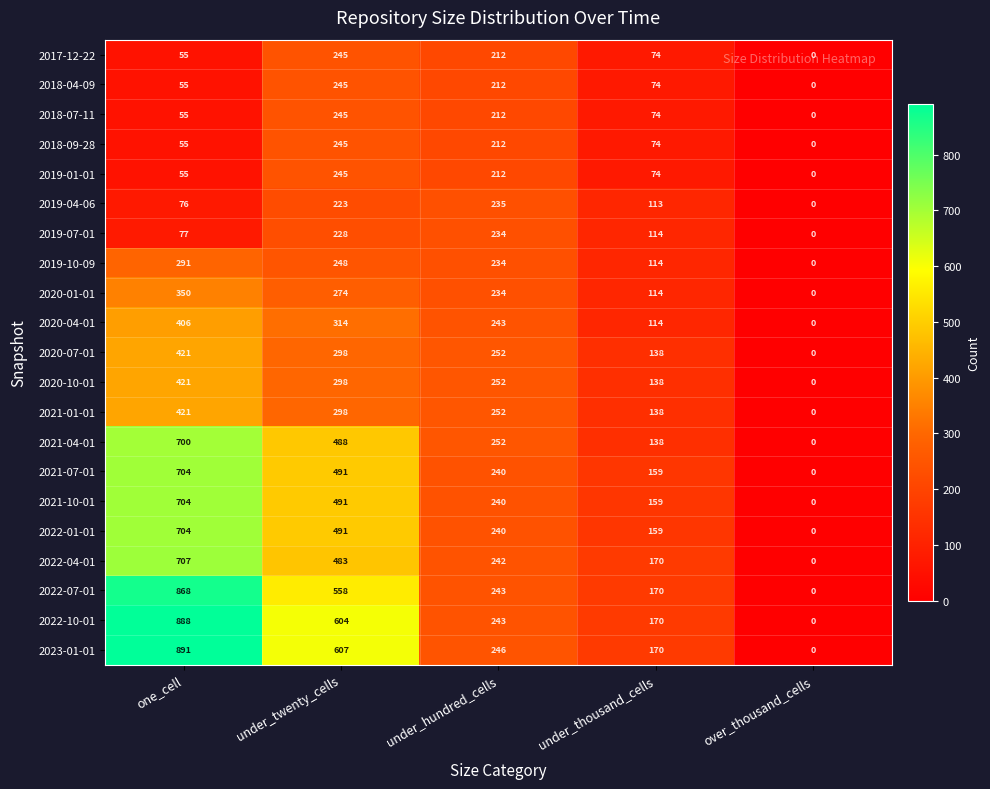

How many series are shown in this chart?

21